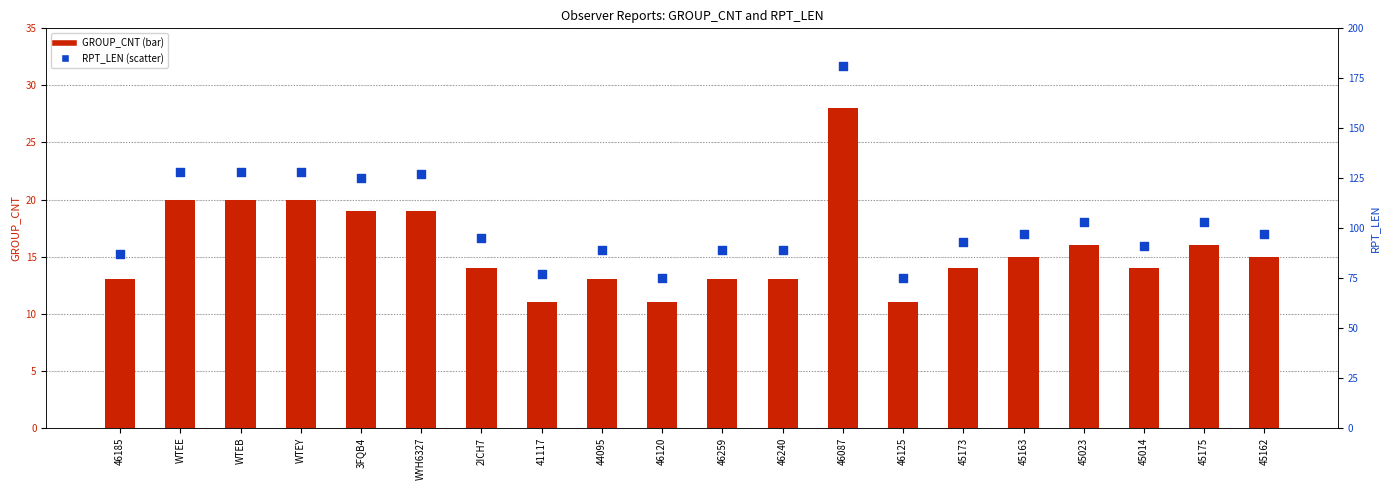

What is the total value across all series at 2ICH7?

109